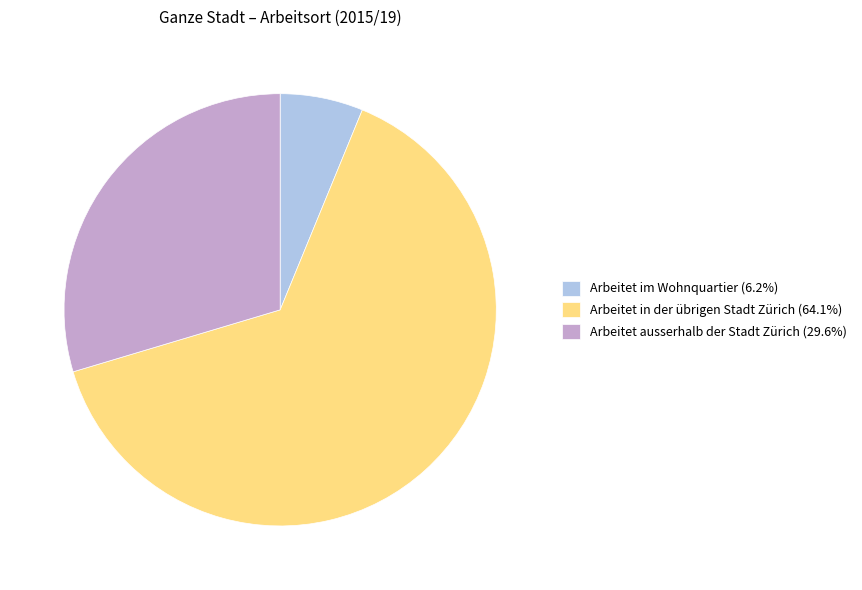

How many segments does this pie chart have?

3